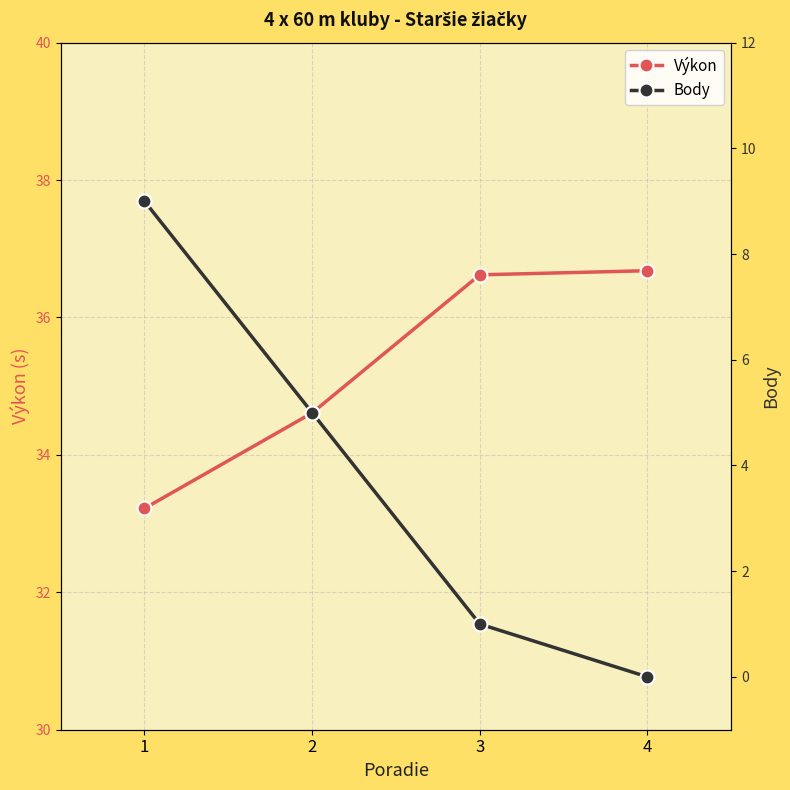

Is it true that Body equals 0.0 at 4?

True